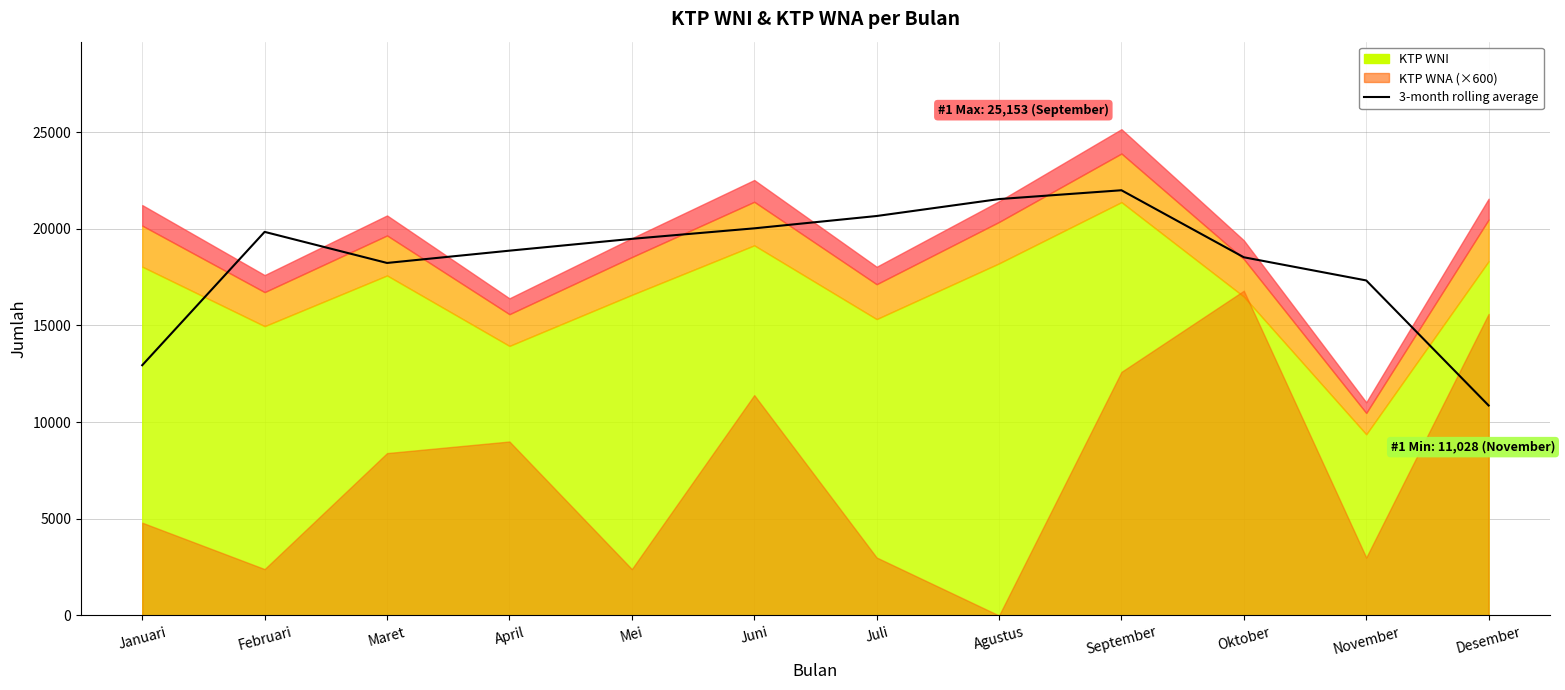

At which category does the data reach its first local valley?

Maret